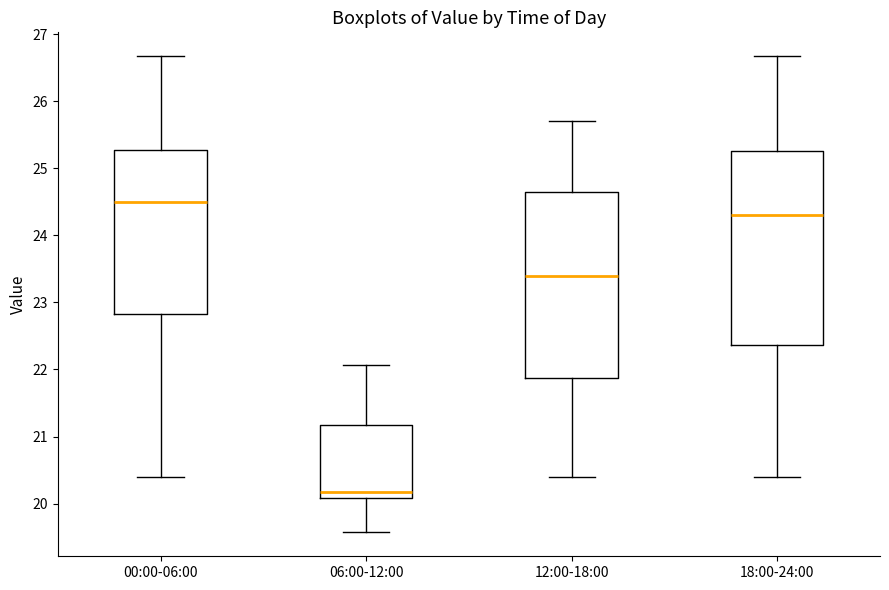

Reading left to right, read every box against the y-axis: the position of its median line, the range the box covers, and the ends of its whiskers. The values are not printed on the chart, so give them approximately, as read against the axis.

00:00-06:00: median 24.5, box 22.8 to 25.3, whiskers 20.4 to 26.7
06:00-12:00: median 20.2, box 20.1 to 21.2, whiskers 19.6 to 22.1
12:00-18:00: median 23.4, box 21.9 to 24.7, whiskers 20.4 to 25.7
18:00-24:00: median 24.3, box 22.4 to 25.3, whiskers 20.4 to 26.7